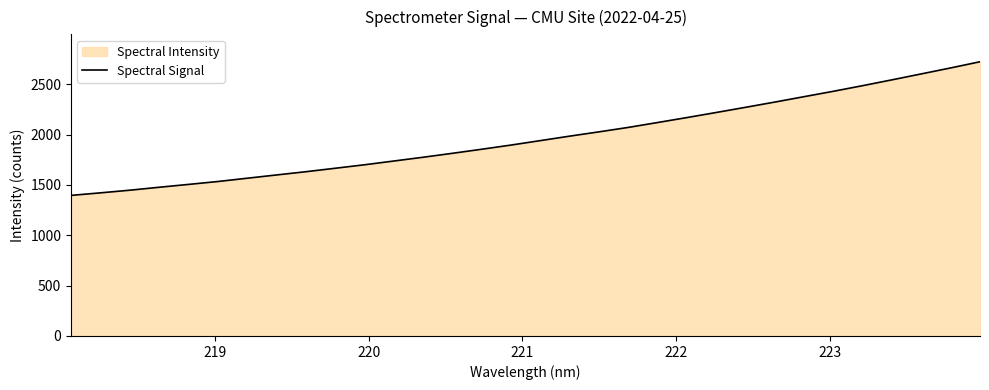

What is the smallest value displayed?

1396.4